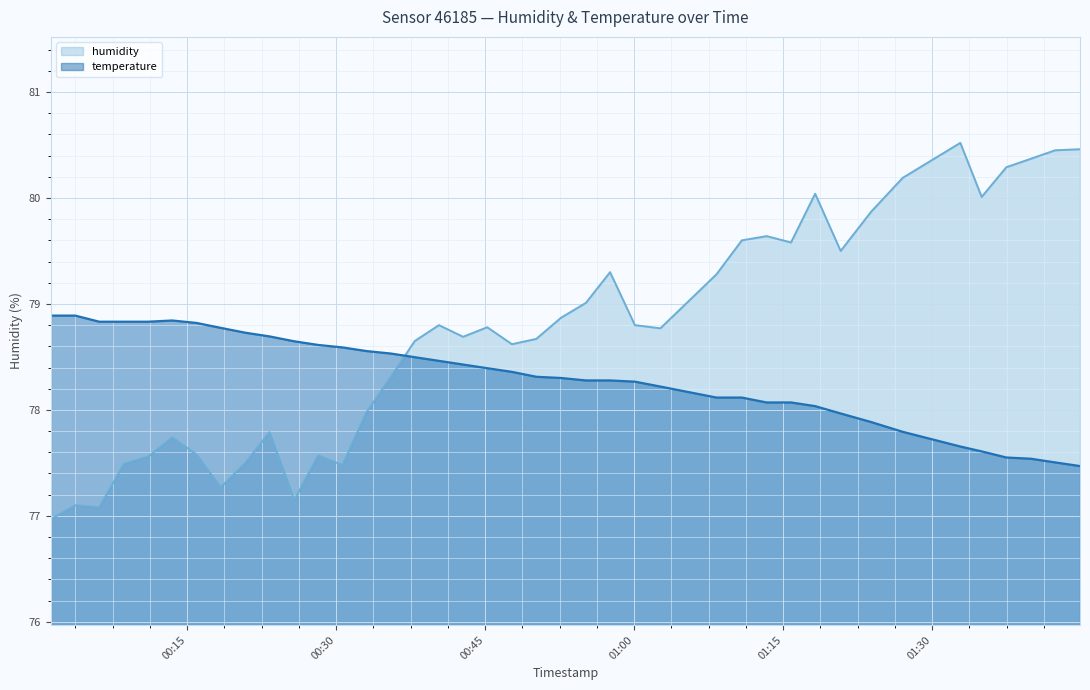

At how many categories does at least one series exceed 78?

40